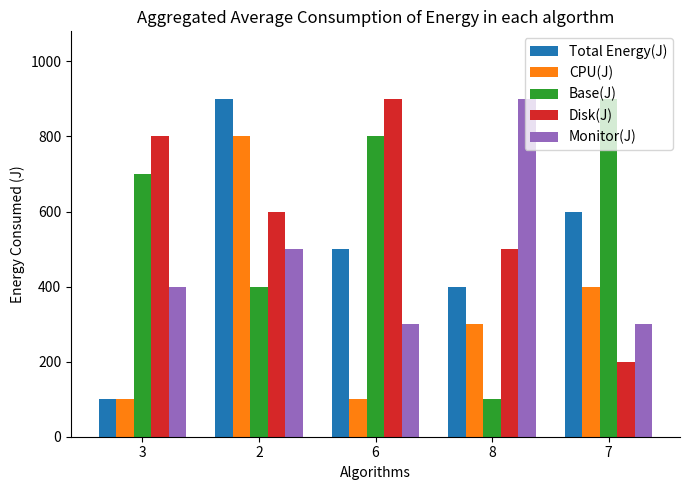

What is the maximum value for CPU(J)?

800